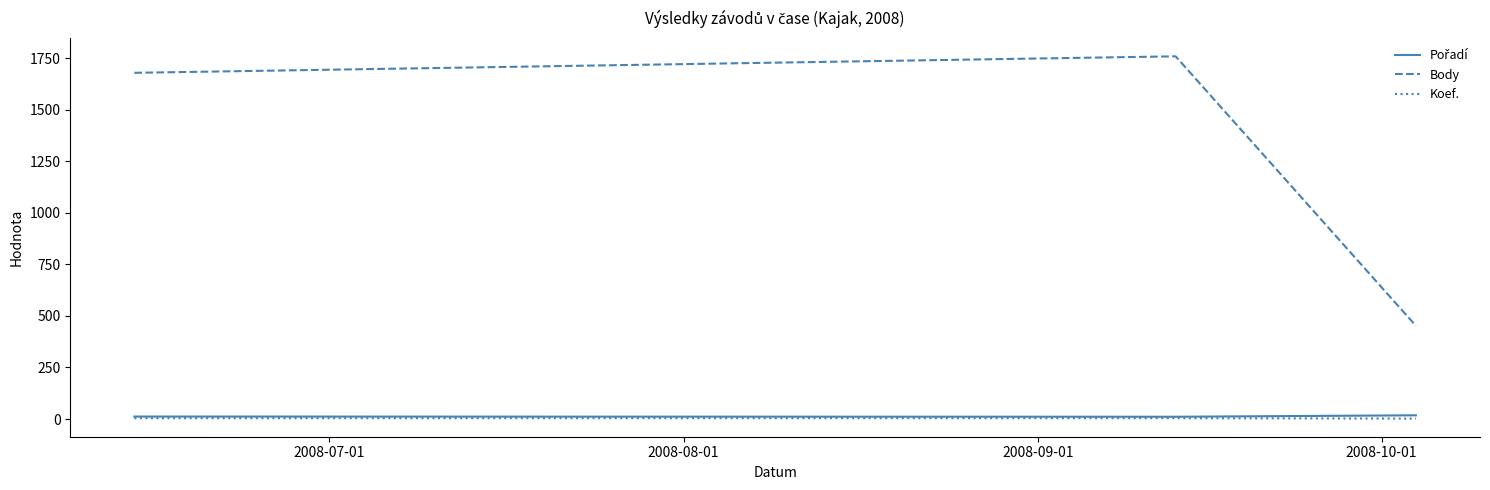

Which series has the largest total across all categories?

Body